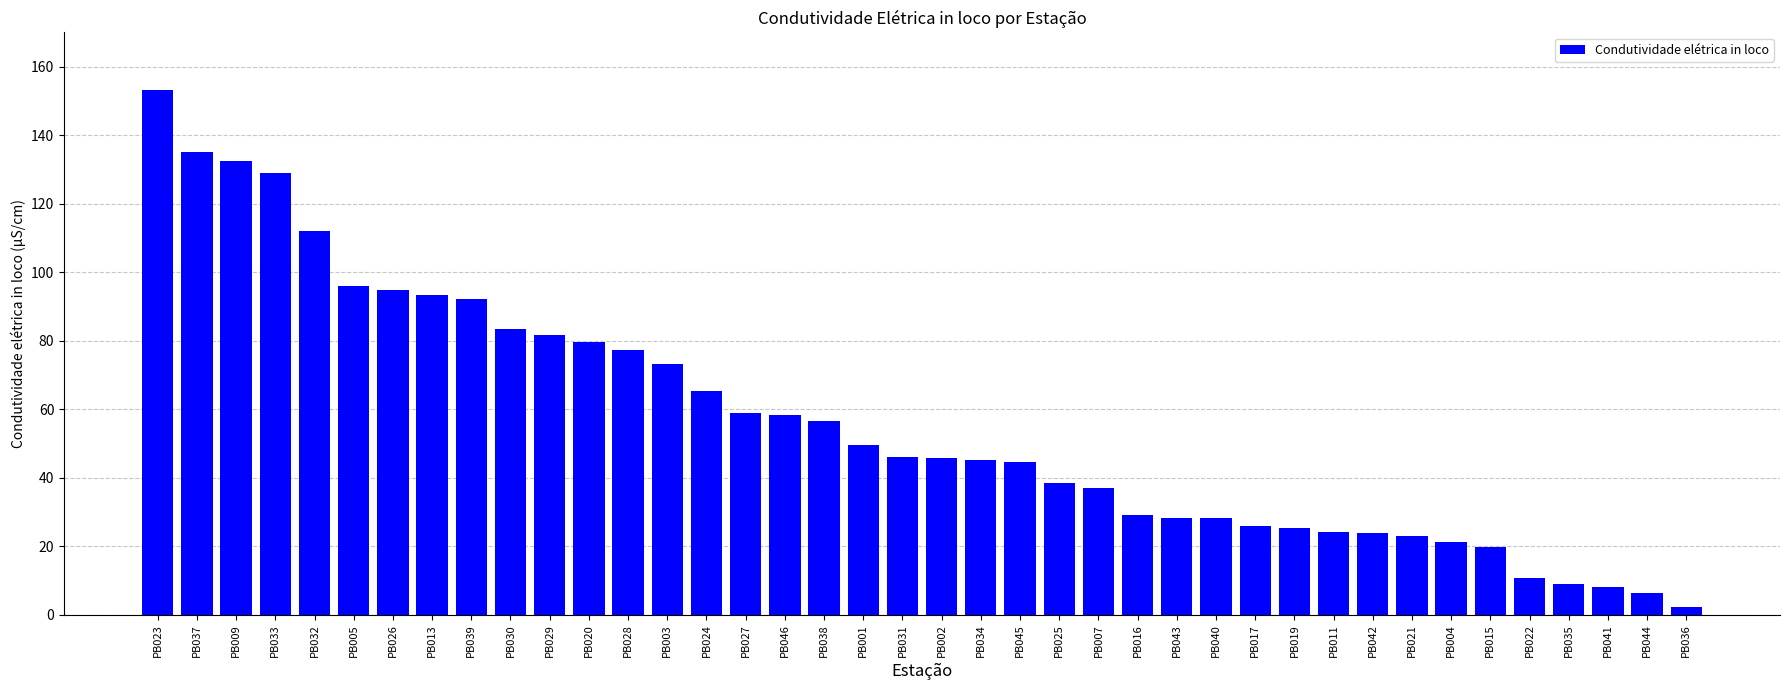

The value at PB019 is 6.6. True or false?

False